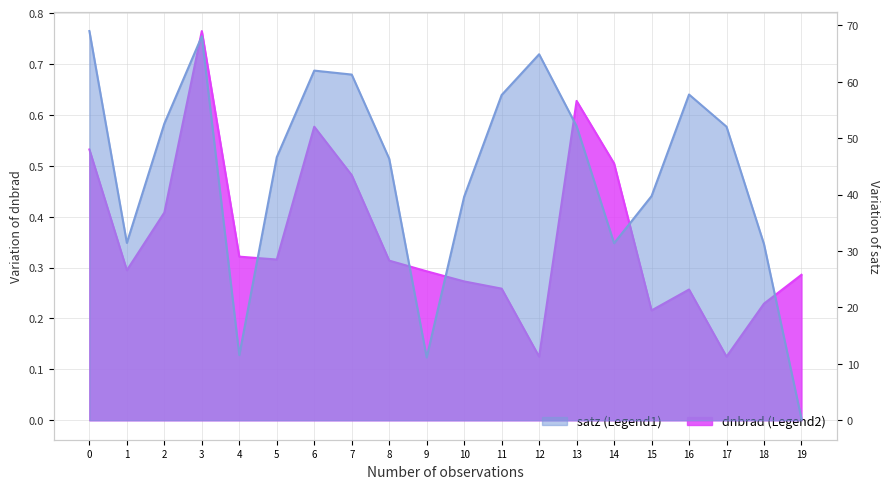

How many interior local peaks does the dnbrad series have?

4